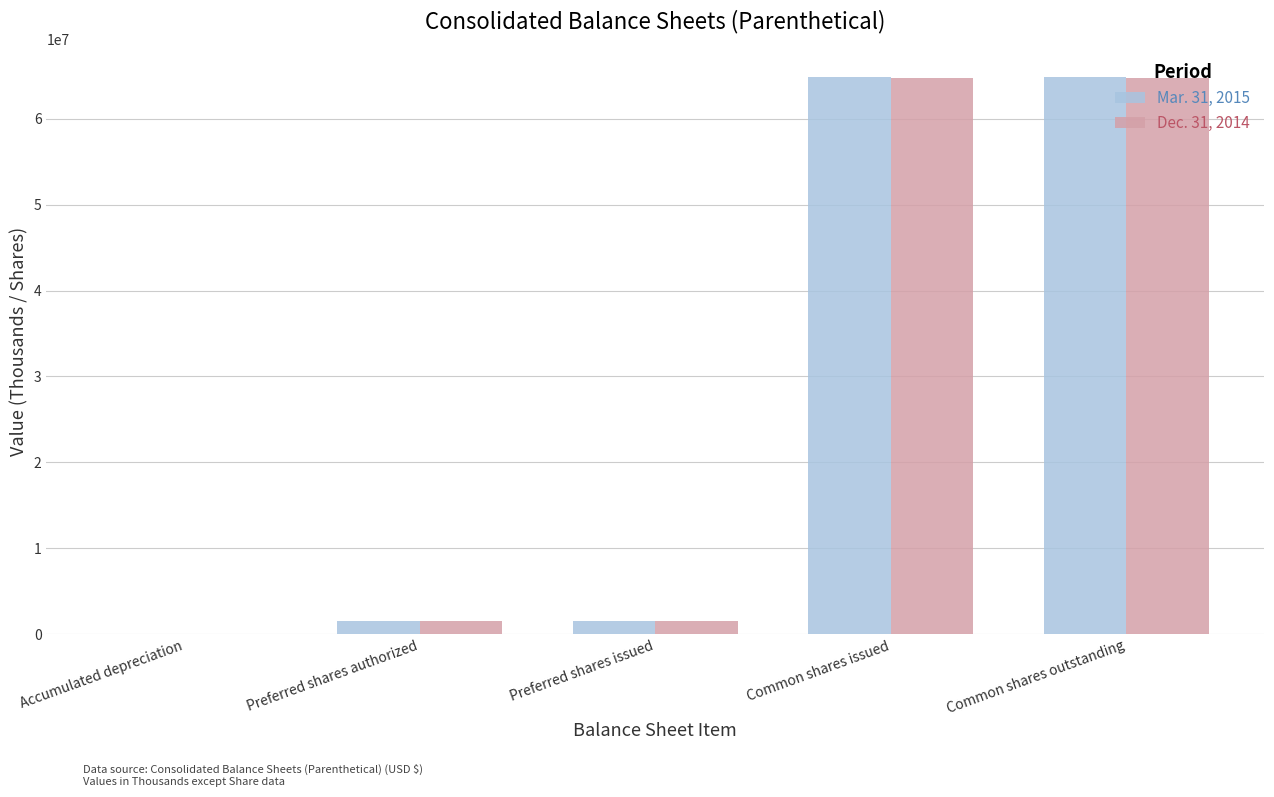

What is the sum of the Mar. 31, 2015 values at Common shares outstanding and Preferred shares authorized?

66310000